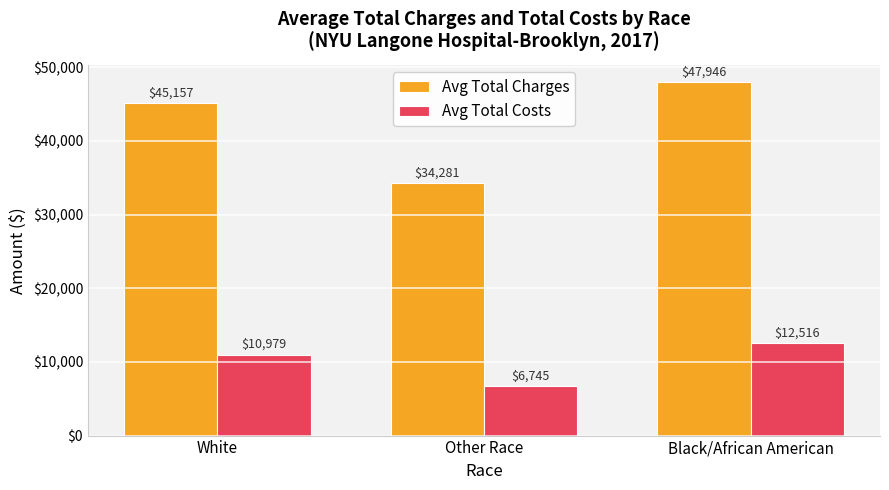

List the series in order of their peak value, highest first.

Avg Total Charges, Avg Total Costs